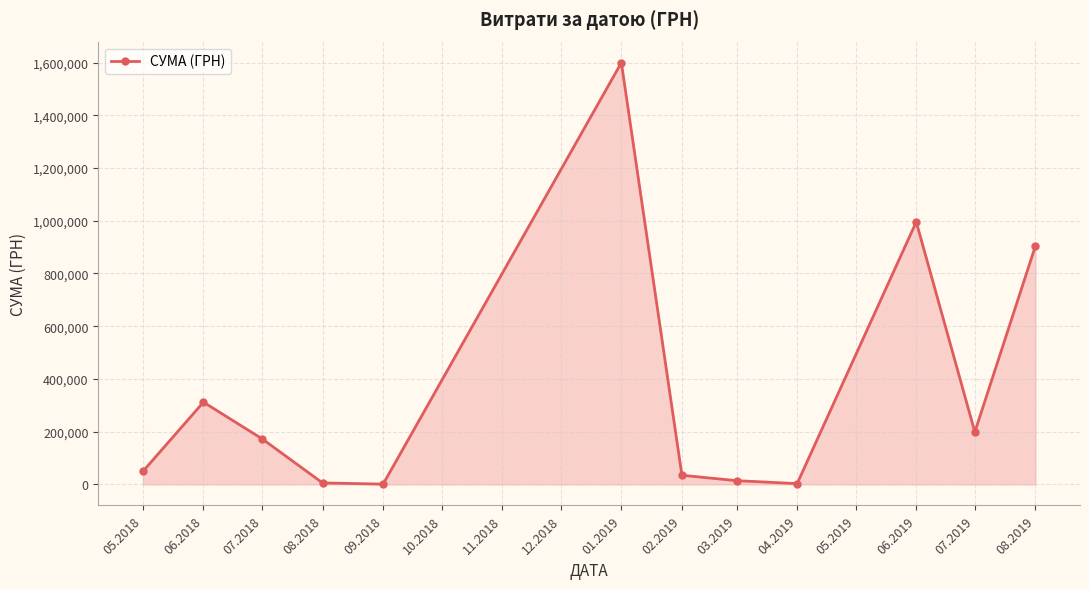

The value at 01.2019 is 1599460.7. True or false?

True